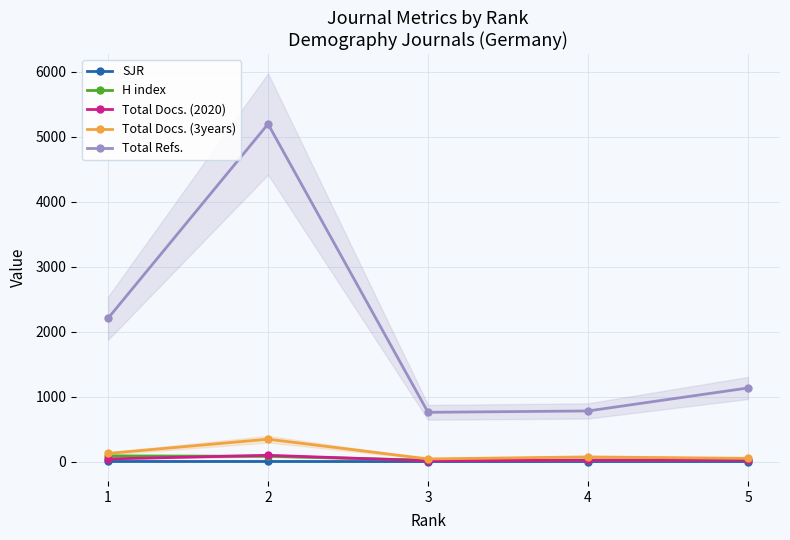

Where does the Total Docs. (3years) series first go above 71?

1